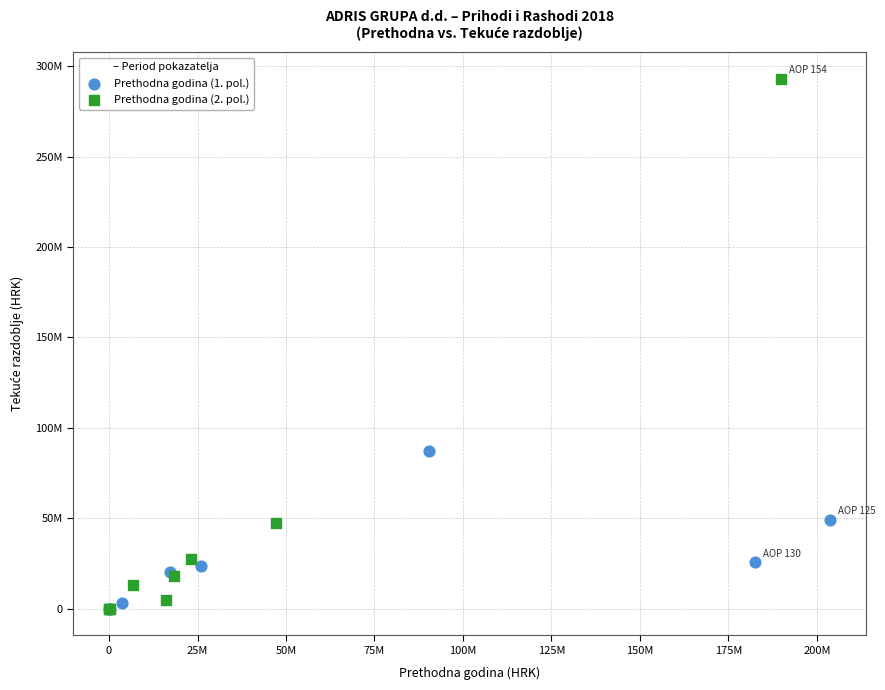

What are all the series names shown in the legend?

Prethodna godina (1. pol.), Prethodna godina (2. pol.)